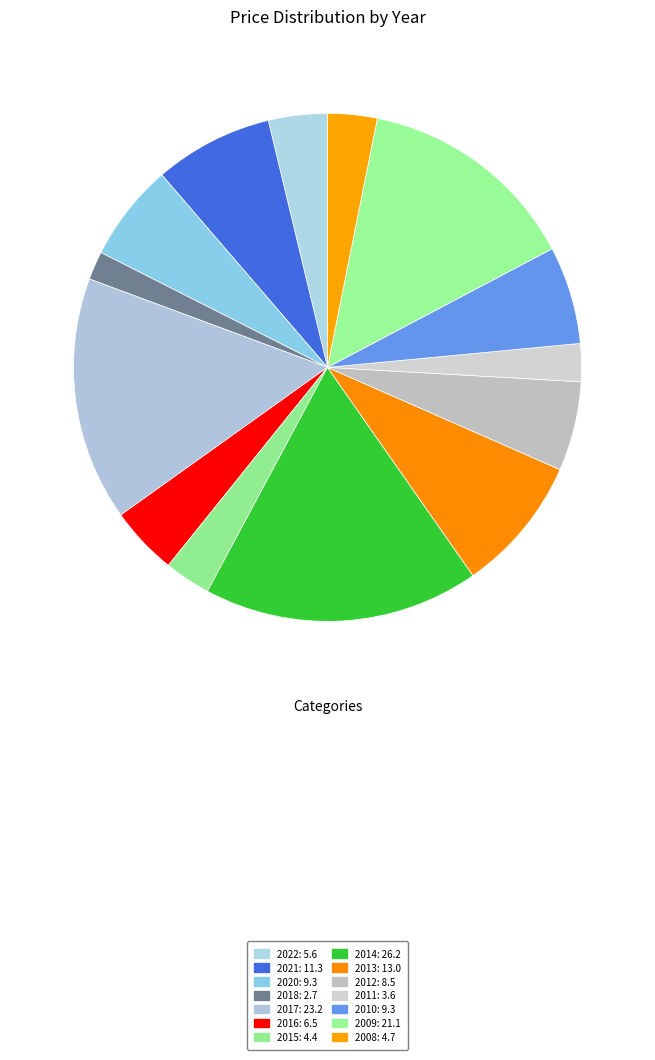

Do 2022 and 2016 together represent more than half of the pie?

No